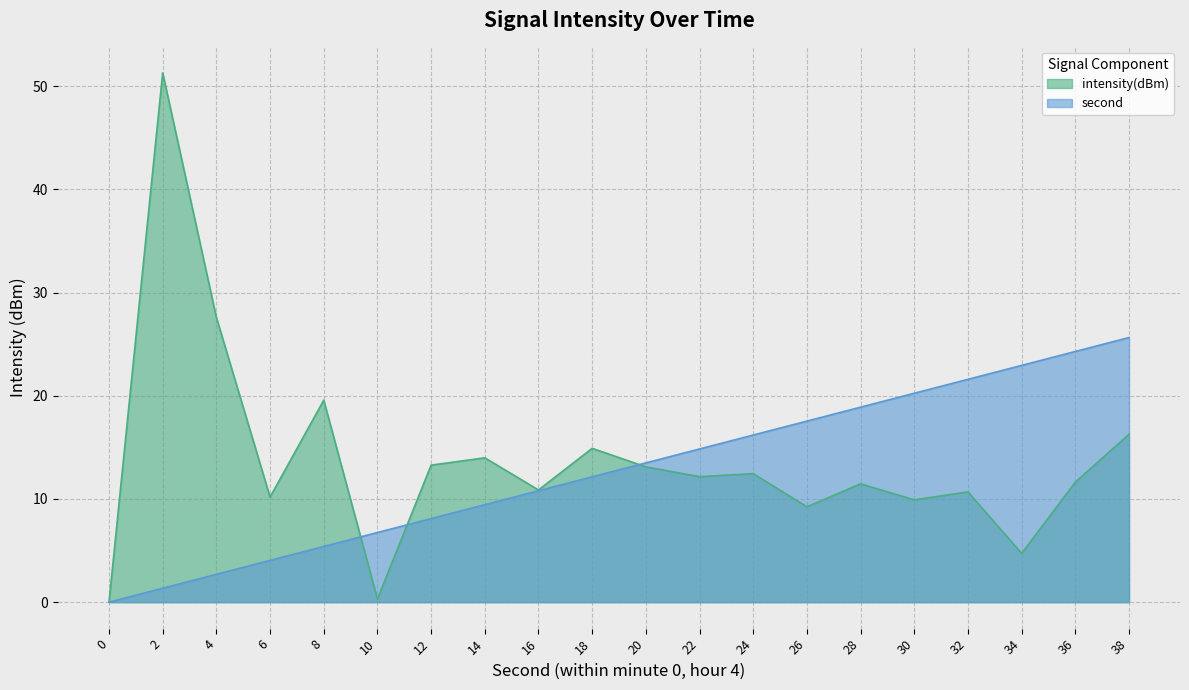

Reading right to left, what are all the values shown in this chart?

intensity(dBm): 16.3	11.6	4.7	10.7	9.9	11.5	9.2	12.5	12.2	13.1	14.9	10.9	14.0	13.3	0.3	19.6	10.2	27.6	51.3	0.0
second: 25.6	24.3	22.9	21.6	20.2	18.9	17.5	16.2	14.8	13.5	12.1	10.8	9.4	8.1	6.7	5.4	4.0	2.7	1.3	0.0